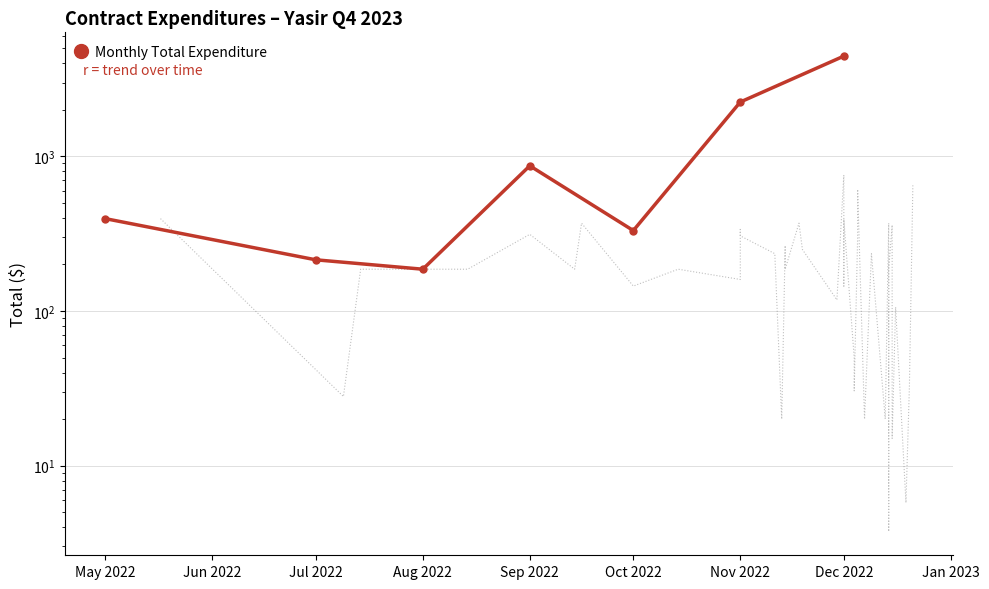

What is the ratio of the value at Oct 2022 to the value at Jul 2022?

1.5